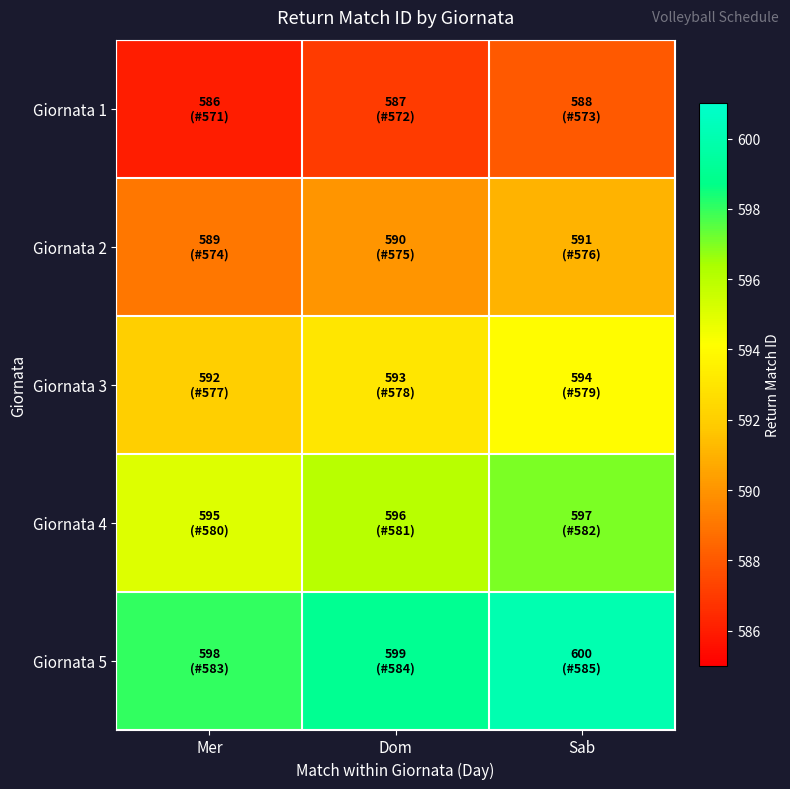

List the series in order of their peak value, lowest first.

Giornata 1, Giornata 2, Giornata 3, Giornata 4, Giornata 5